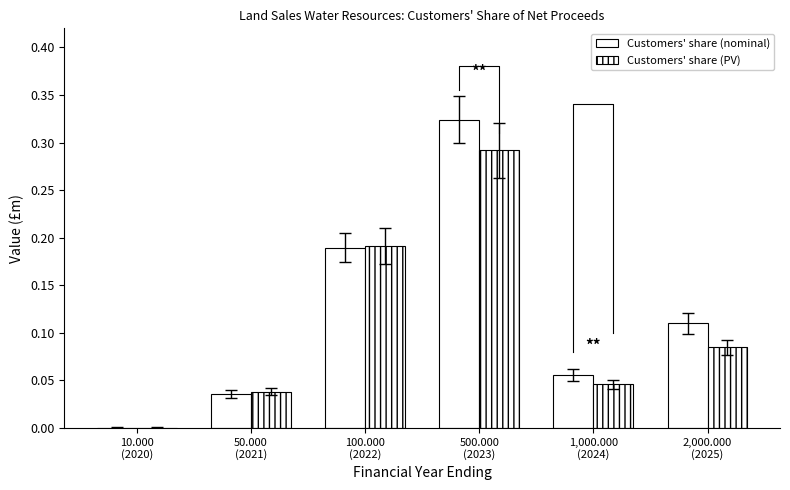

At 100.000
(2022), list the series in order from largest to smallest.

Customers' share (PV), Customers' share (nominal)